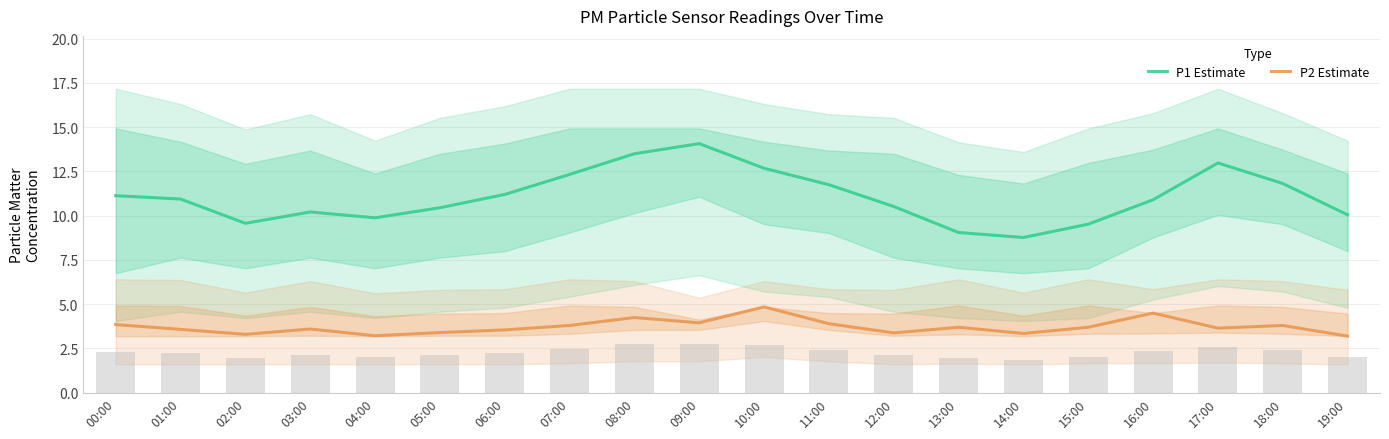

What is the sum of the P1 Estimate values at 06:00 and 05:00?

21.6